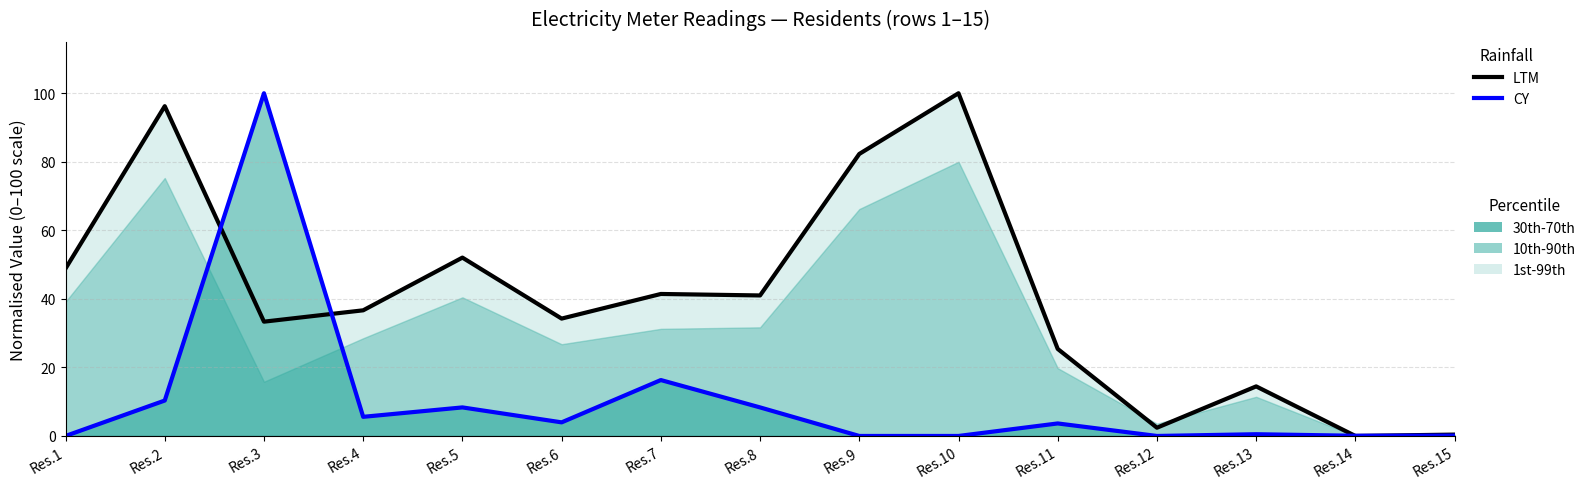

Reading left to right, extract all data points from this chart.

LTM: 48.8	96.2	33.3	36.7	52.0	34.2	41.4	41.0	82.3	100.0	25.4	2.4	14.5	0.0	0.4
CY: 0.0	10.3	100.0	5.6	8.3	4.0	16.3	8.3	0.0	0.0	3.7	0.0	0.5	0.1	0.1